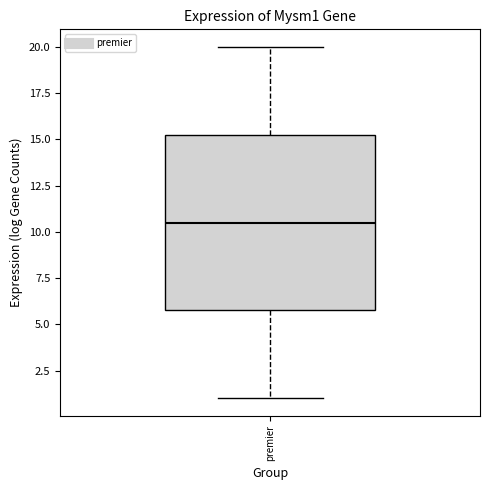

Read this box plot against the y-axis: the position of the median line, the range covered by the box, and the ends of both whiskers. The values are not printed on the chart, so give them approximately, as read against the axis.

median 10.5, box 6.0 to 15.5, whiskers 1.0 to 20.0